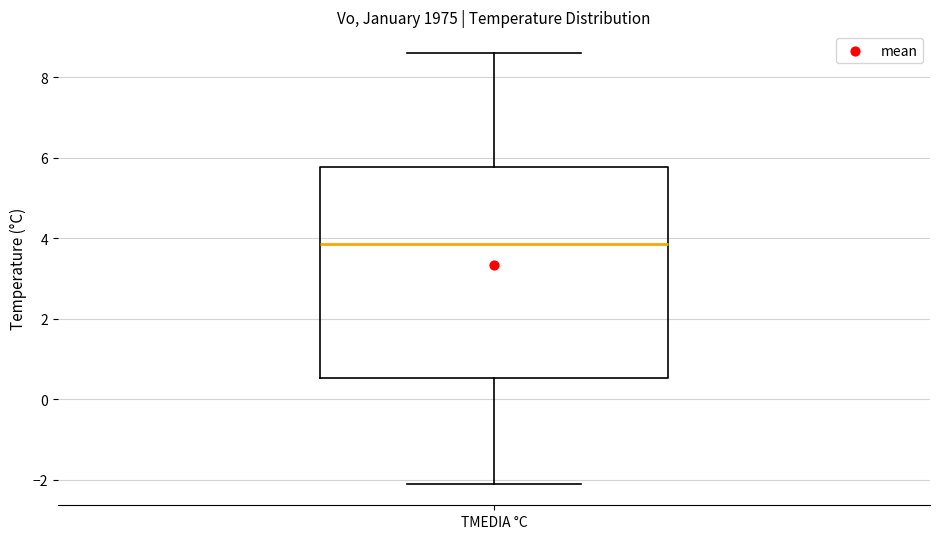

Read this box plot against the y-axis: the position of the median line, the range covered by the box, and the ends of both whiskers. The values are not printed on the chart, so give them approximately, as read against the axis.

median 3.8, box 0.6 to 5.8, whiskers -2.0 to 8.6